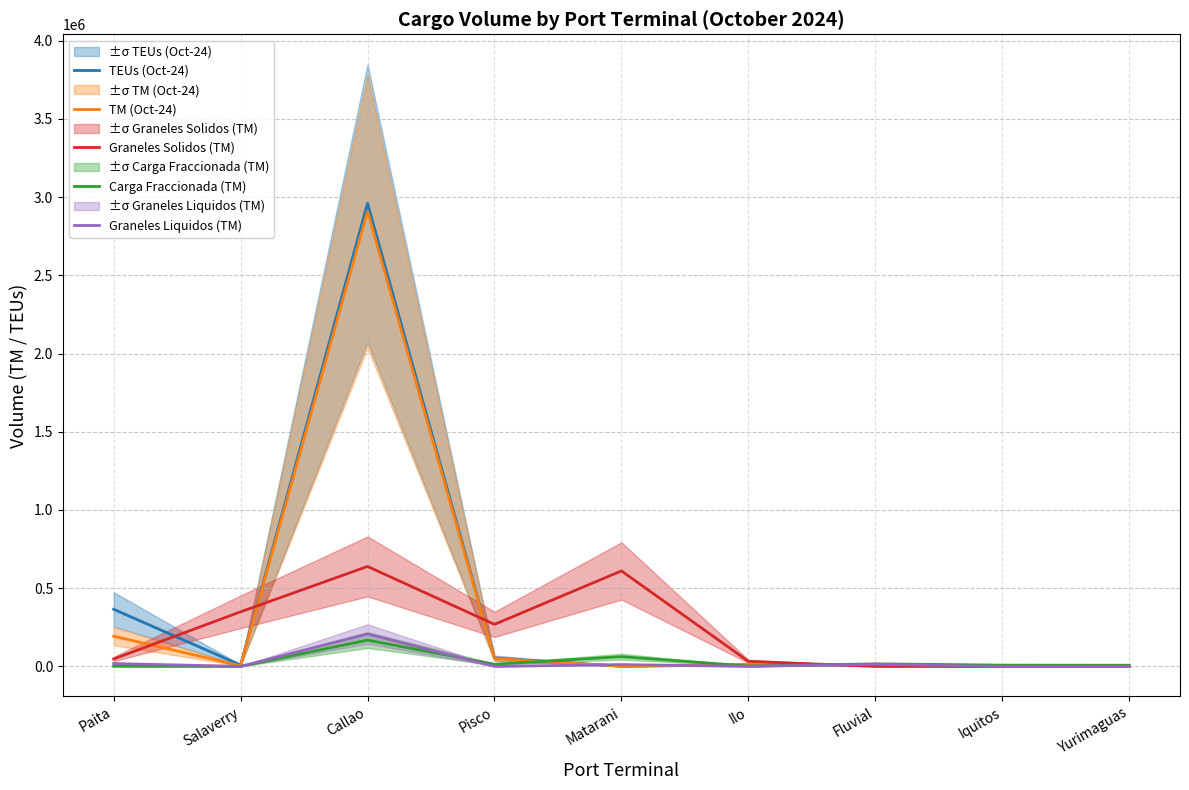

Reading right to left, list all the values displayed in this chart.

TEUs (Oct-24): 370.0	0.0	8290.0	9830.0	900.0	52800.0	2960320.0	8430.0	365070.0
TM (Oct-24): 329.8	0.0	7489.8	13386.0	1403.4	49716.3	2908803.8	4129.3	192924.0
Graneles Solidos (TM): 0.0	0.0	0.0	32217.0	610151.7	268544.5	638912.2	348778.1	47239.1
Carga Fraccionada (TM): 7287.0	7986.0	16227.0	2235.0	62003.4	13548.0	168035.2	0.0	1149.1
Graneles Liquidos (TM): 0.0	0.0	13069.3	161.0	11339.8	0.0	207210.8	0.0	18127.3